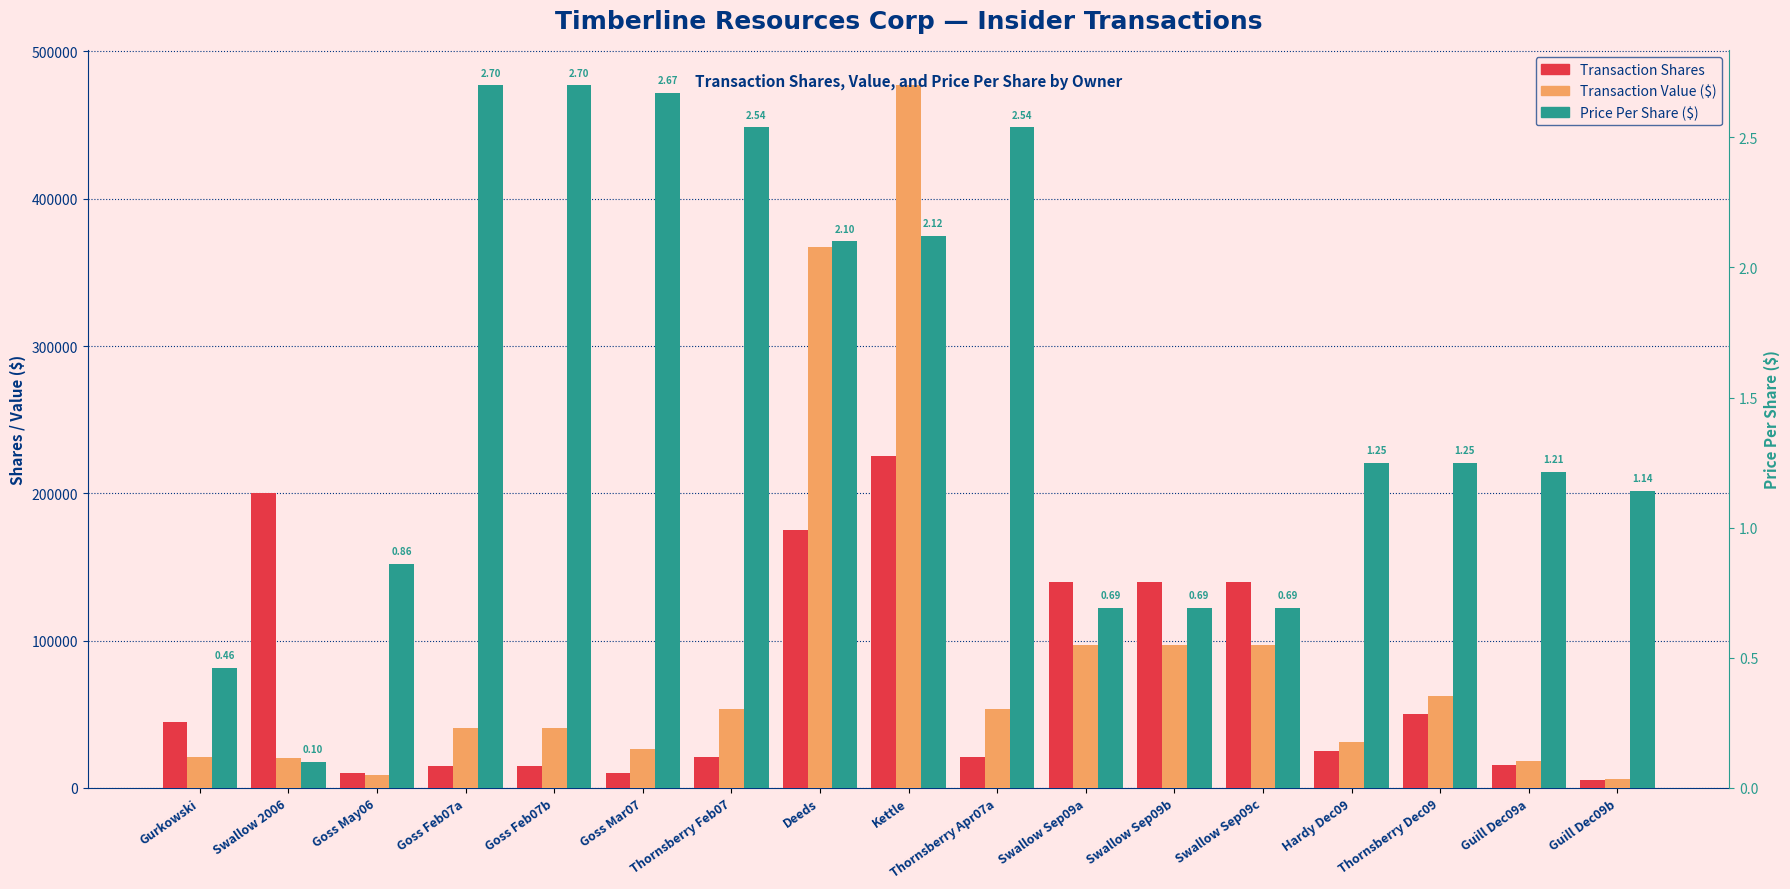

Which category has the highest value across all series?

Kettle